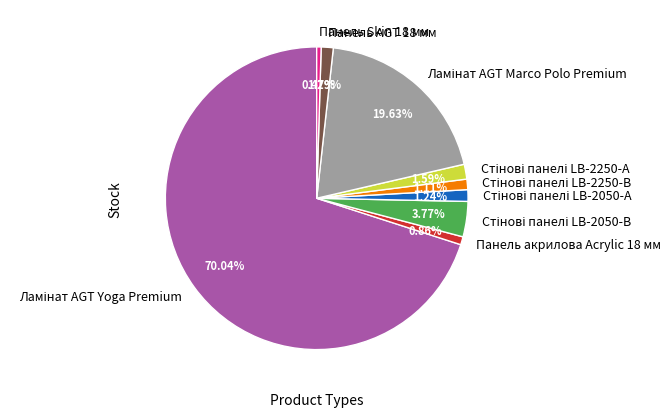

Is there a majority slice in this chart?

Yes